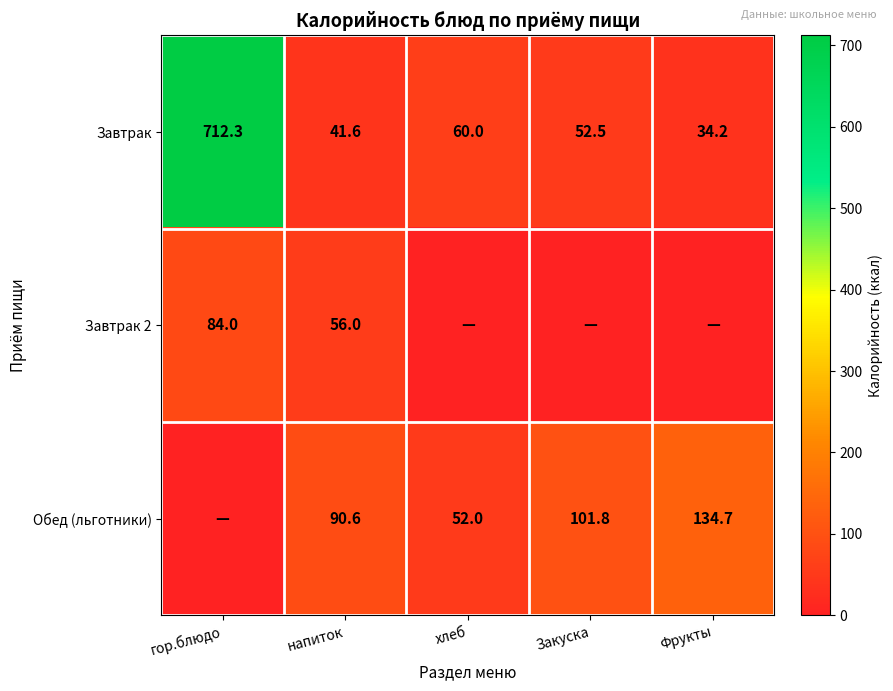

What is the minimum value for Завтрак?

34.2